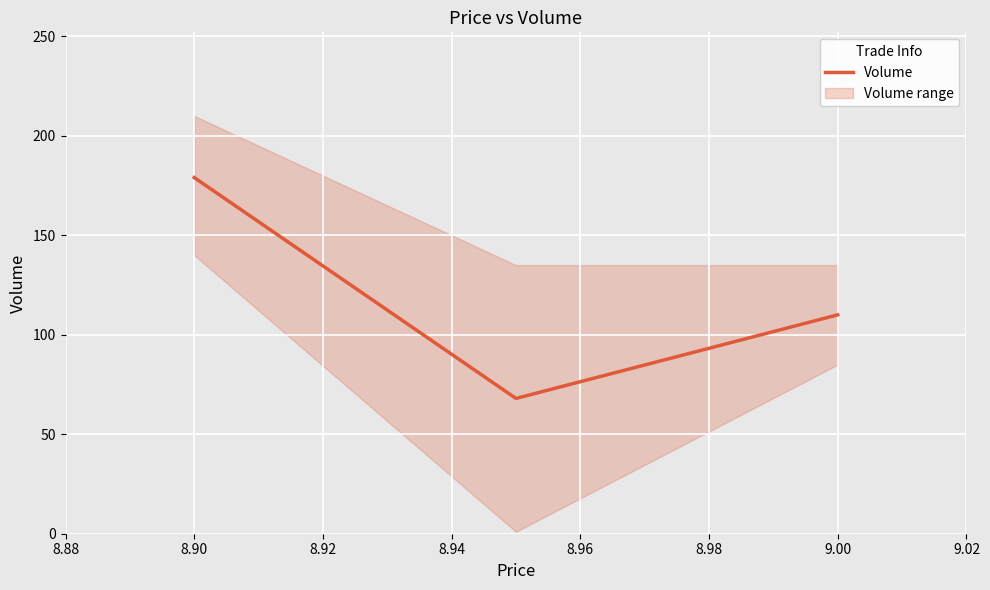

The value of Volume at 8.90 is 322. True or false?

False